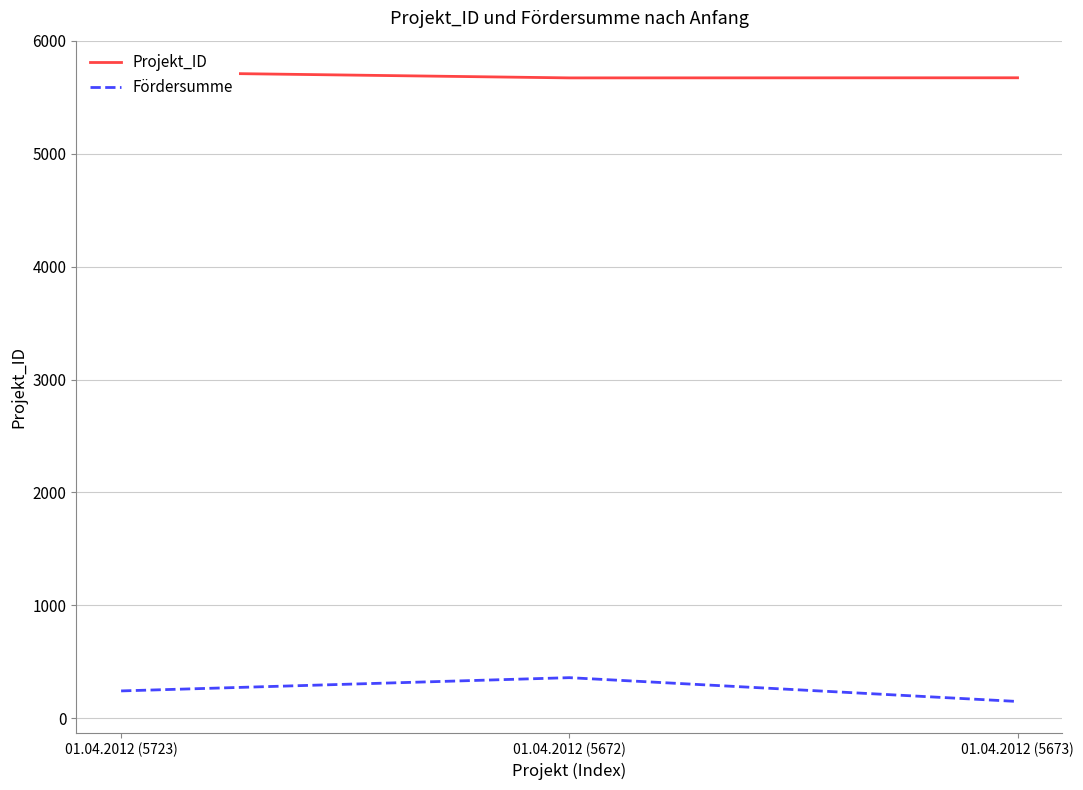

Which series changed the most between 01.04.2012 (5672) and 01.04.2012 (5673)?

Fördersumme